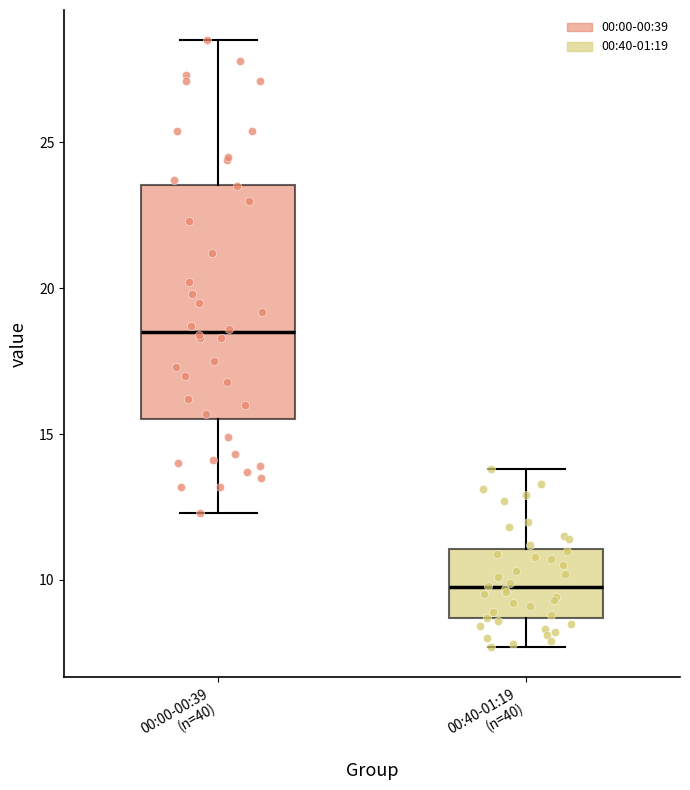

Reading left to right, transcribe this box plot: for each box, give where its median line is, the range the box spans, and where its two whiskers end, as read against the y-axis. The values are not printed on the chart, so give them approximately, as read against the axis.

00:00-00:39 (n=40): median 18.5, box 15.5 to 23.5, whiskers 12.5 to 28.5
00:40-01:19 (n=40): median 10.0, box 8.5 to 11.0, whiskers 7.5 to 14.0